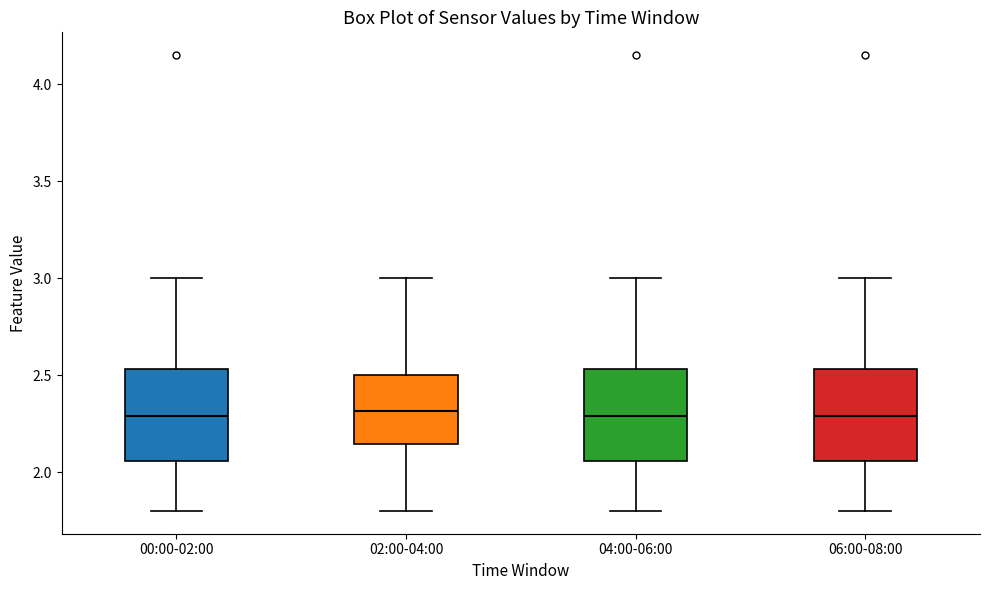

Reading left to right, read every box against the y-axis: the position of its median line, the range the box covers, and the ends of its whiskers. The values are not printed on the chart, so give them approximately, as read against the axis.

00:00-02:00: median 2.30, box 2.05 to 2.55, whiskers 1.80 to 3.00
02:00-04:00: median 2.30, box 2.15 to 2.50, whiskers 1.80 to 3.00
04:00-06:00: median 2.30, box 2.05 to 2.55, whiskers 1.80 to 3.00
06:00-08:00: median 2.30, box 2.05 to 2.55, whiskers 1.80 to 3.00